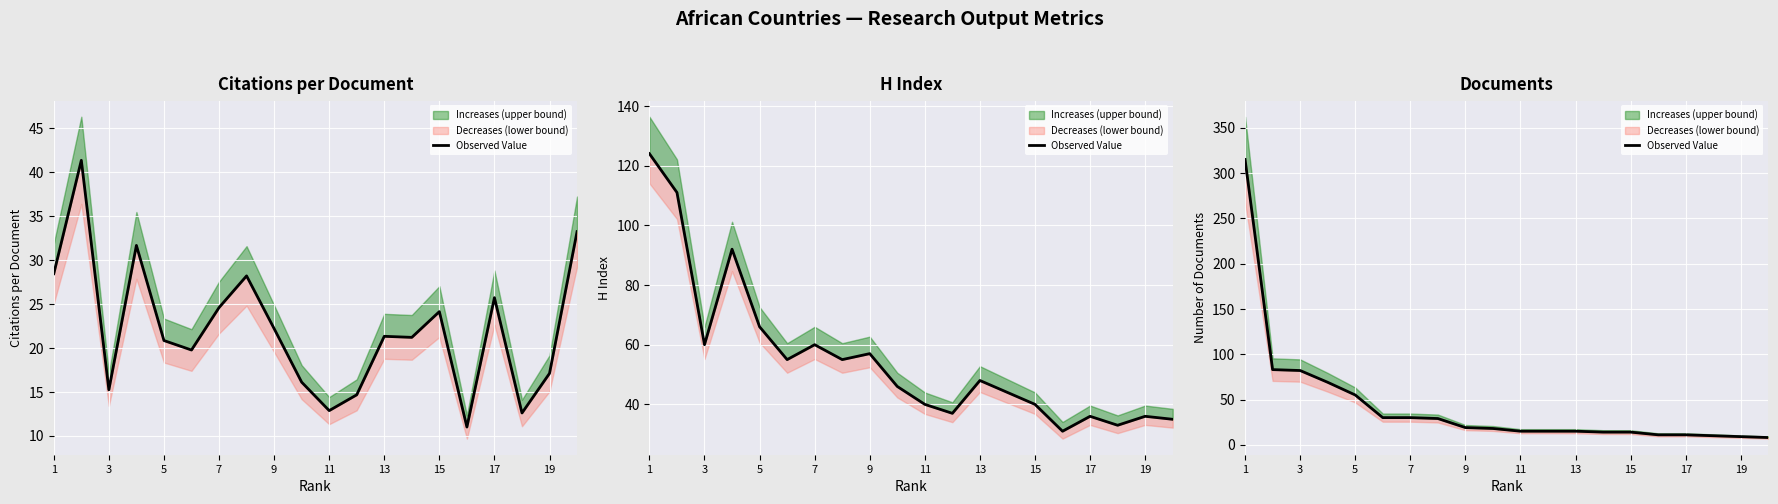

What is the smallest value displayed?

8